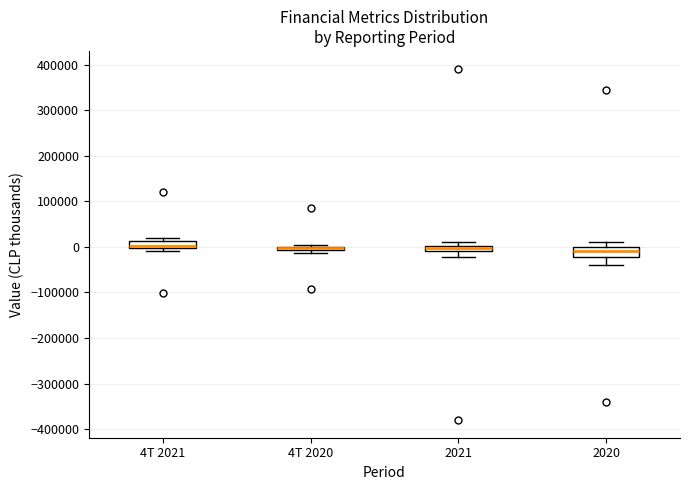

Where does the lower whisker of the box for 2021 end on the y-axis? The values are not printed on the chart, so give them approximately, as read against the axis.

-20000